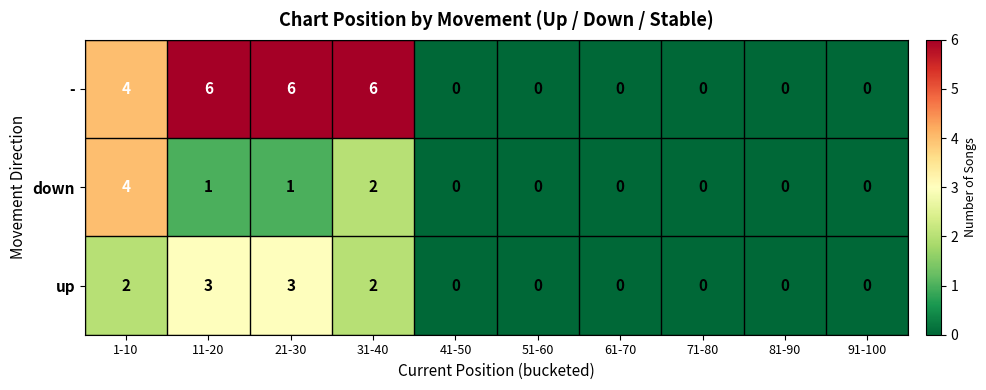

List the series in order of their peak value, lowest first.

up, down, -